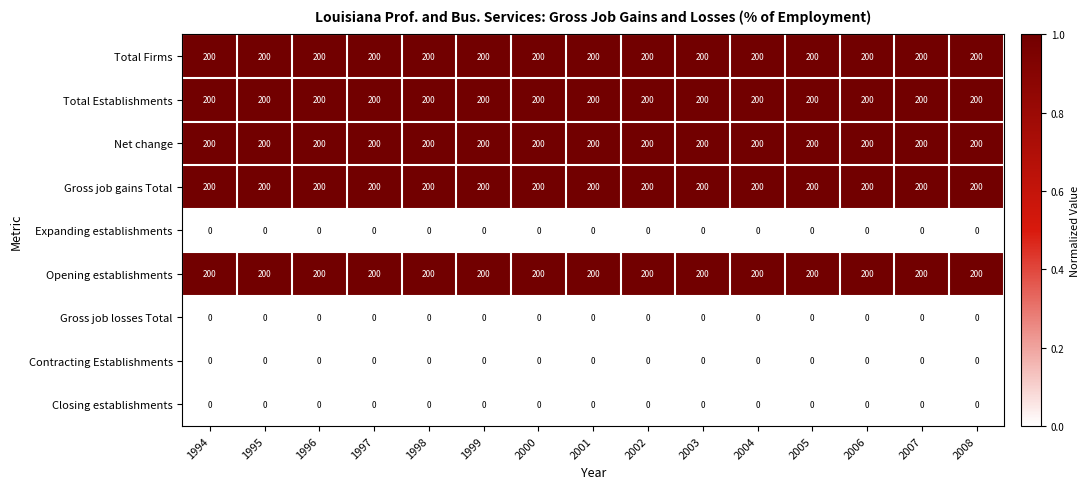

What is the total value across all series at 2001?

1000